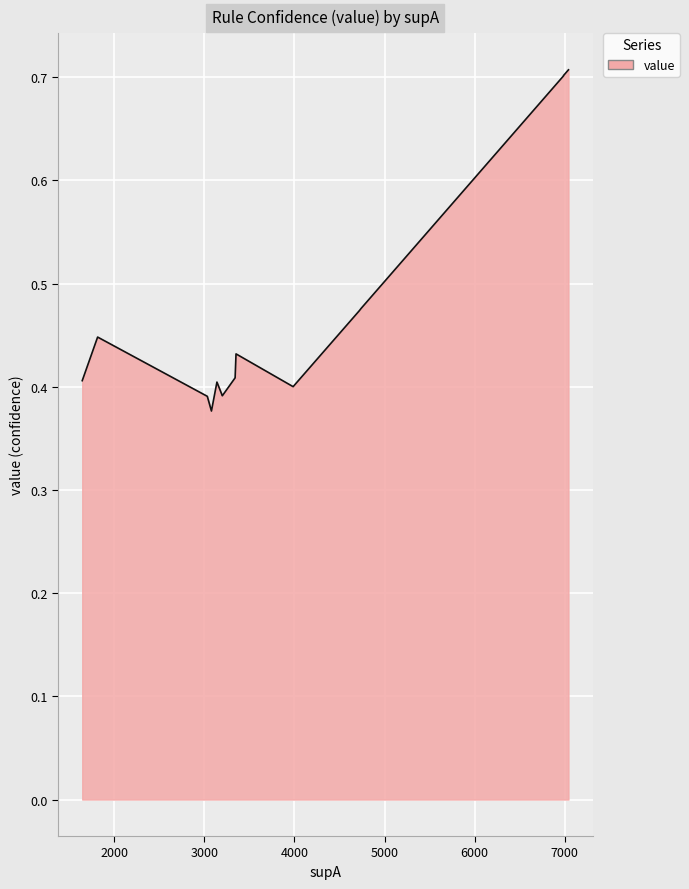

What is the difference between the maximum and minimum values?

0.3